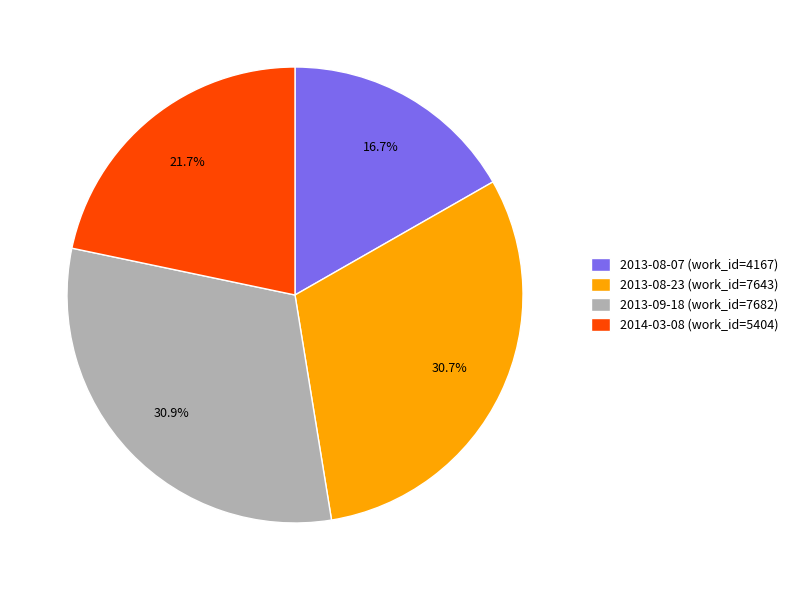

What percentage do 2013-08-07 and 2014-03-08 together represent?

38.4%